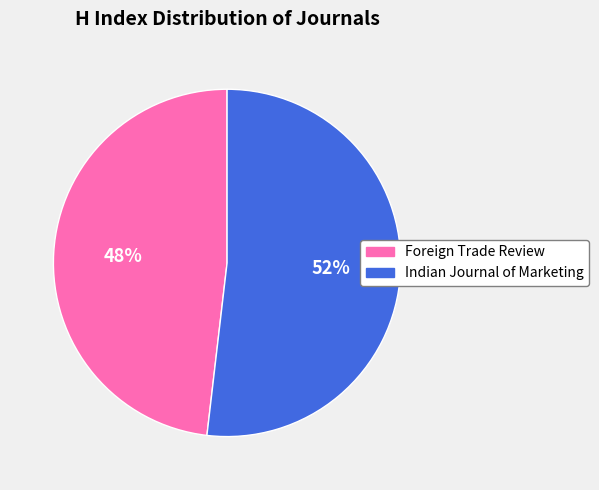

True or false: Indian Journal of Marketing accounts for 63% of the total.

False